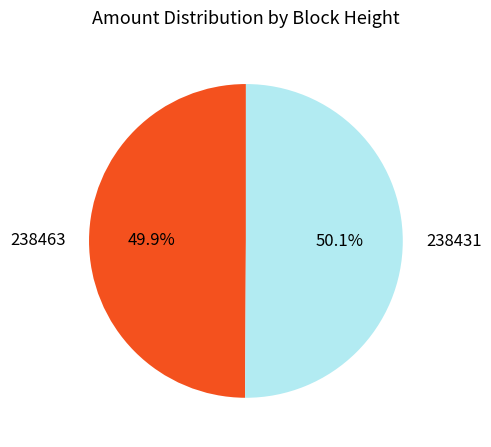

To the nearest percent, what is the difference between the largest and smallest slice percentages?

0%